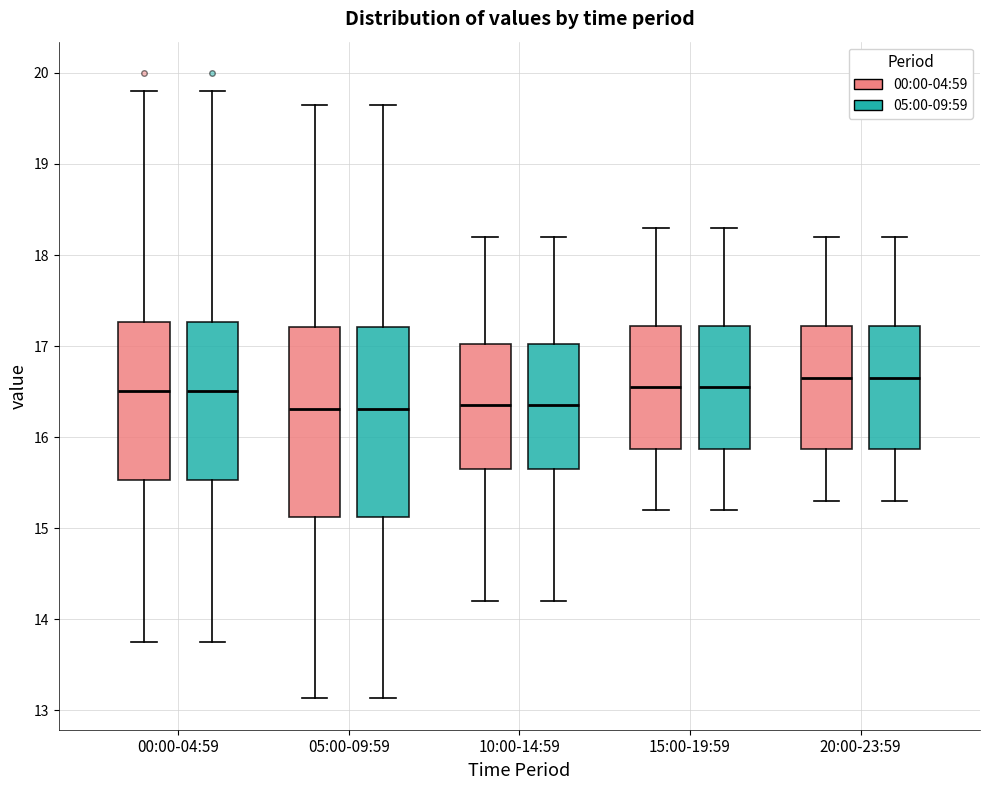

Reading left to right, transcribe this box plot: for each box, give where its median line is, the range the box spans, and where its two whiskers end, as read against the y-axis. The values are not printed on the chart, so give them approximately, as read against the axis.

00:00-04:59 (00:00-04:59): median 16.5, box 15.5 to 17.3, whiskers 13.8 to 19.8
00:00-04:59 (05:00-09:59): median 16.5, box 15.5 to 17.3, whiskers 13.8 to 19.8
05:00-09:59 (00:00-04:59): median 16.3, box 15.1 to 17.2, whiskers 13.1 to 19.7
05:00-09:59 (05:00-09:59): median 16.3, box 15.1 to 17.2, whiskers 13.1 to 19.7
10:00-14:59 (00:00-04:59): median 16.4, box 15.7 to 17.0, whiskers 14.2 to 18.2
10:00-14:59 (05:00-09:59): median 16.4, box 15.7 to 17.0, whiskers 14.2 to 18.2
15:00-19:59 (00:00-04:59): median 16.6, box 15.9 to 17.2, whiskers 15.2 to 18.3
15:00-19:59 (05:00-09:59): median 16.6, box 15.9 to 17.2, whiskers 15.2 to 18.3
20:00-23:59 (00:00-04:59): median 16.7, box 15.9 to 17.2, whiskers 15.3 to 18.2
20:00-23:59 (05:00-09:59): median 16.7, box 15.9 to 17.2, whiskers 15.3 to 18.2